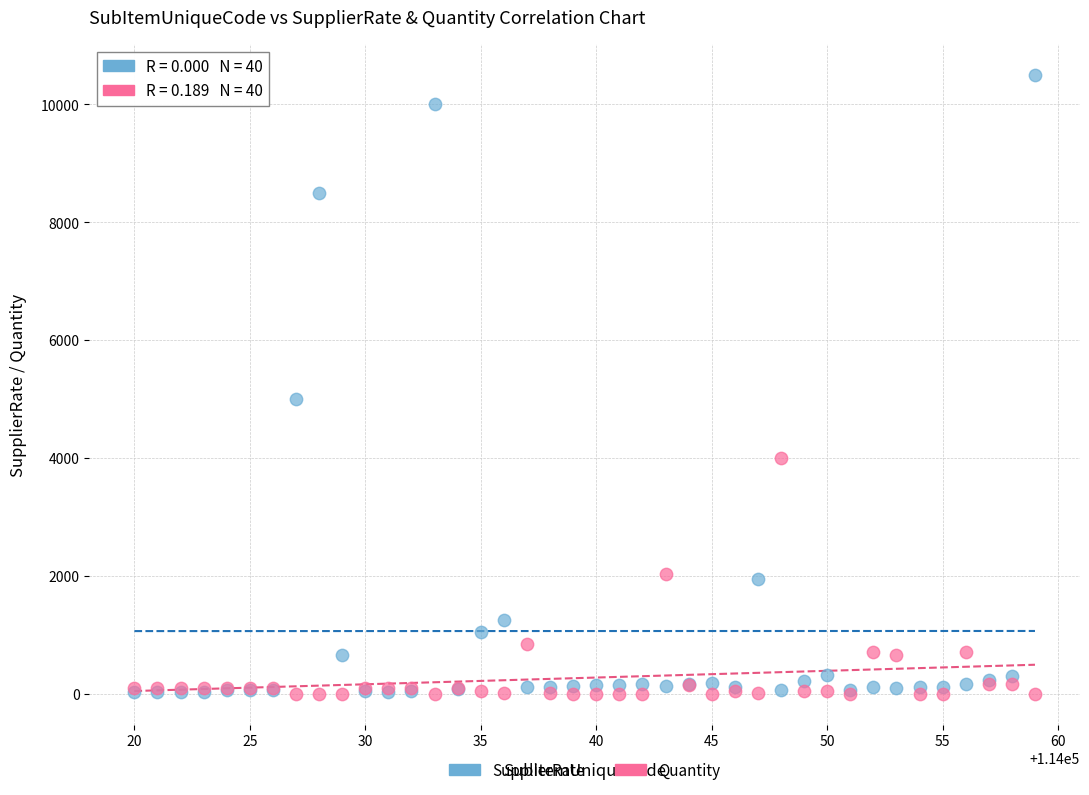

What are all the series names shown in the legend?

SupplierRate, Quantity